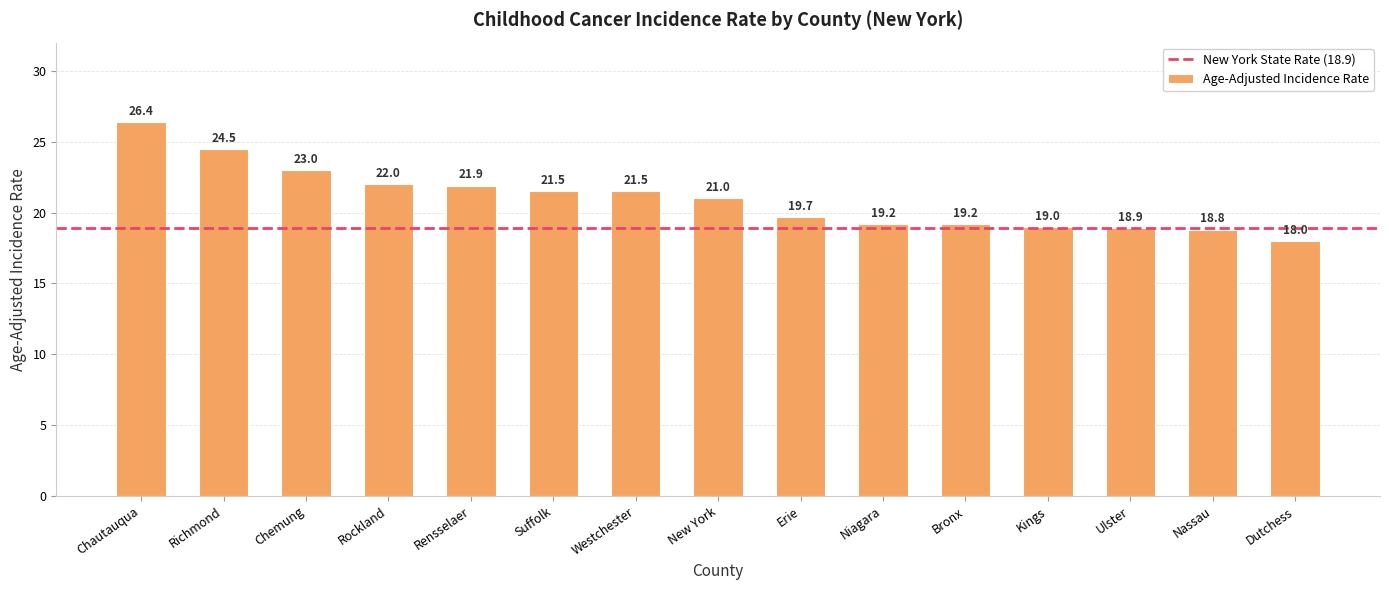

Approximately how many times larger is the value at Richmond compared to Suffolk?

1.1